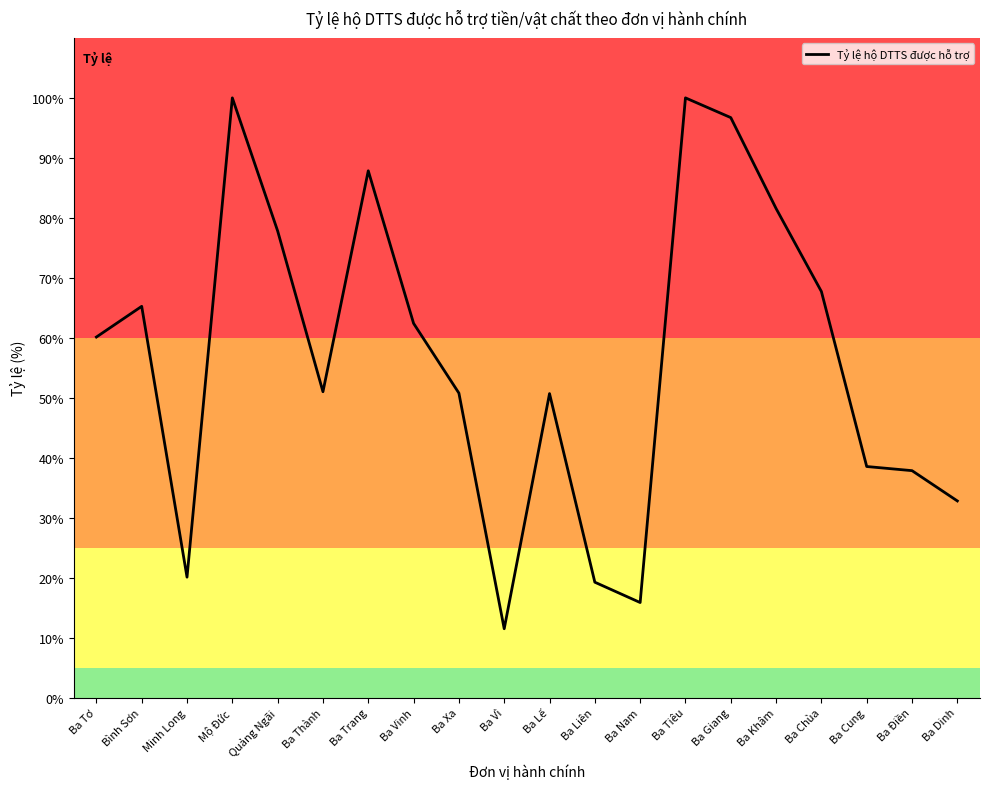

The value at Ba Liên is 19.2. True or false?

True